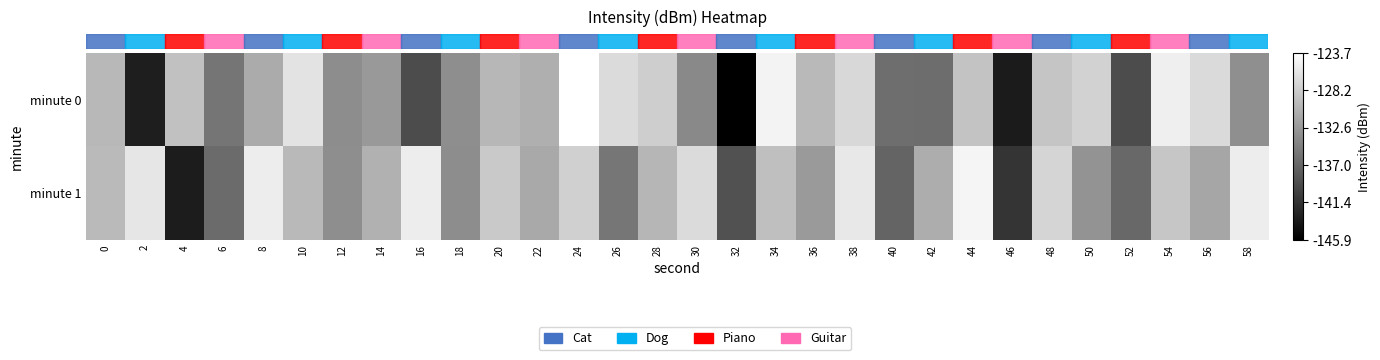

Which series has the widest spread of values?

row_0